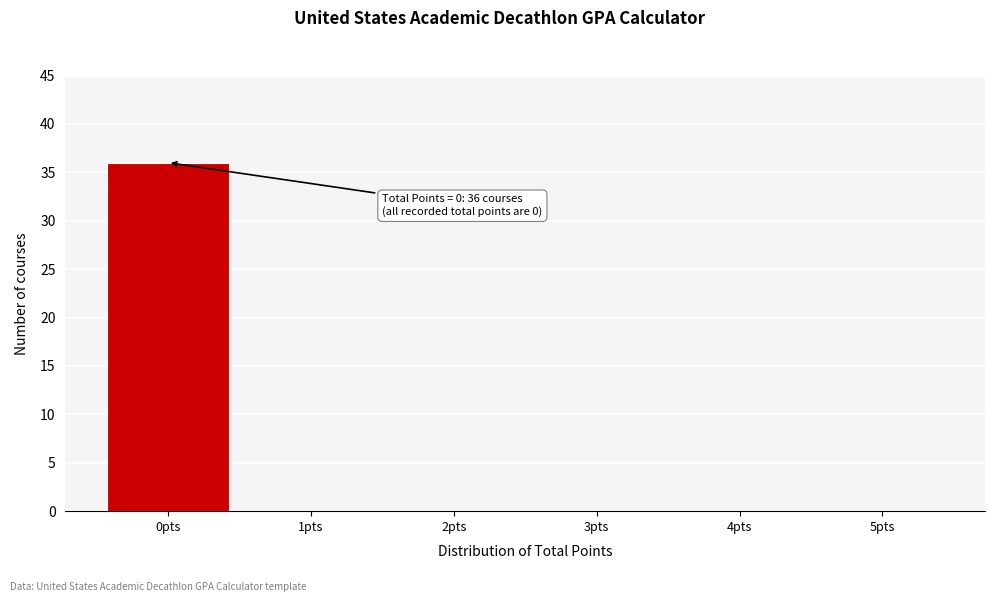

Which range on the x-axis has the tallest bar?

-0.5 to 0.5